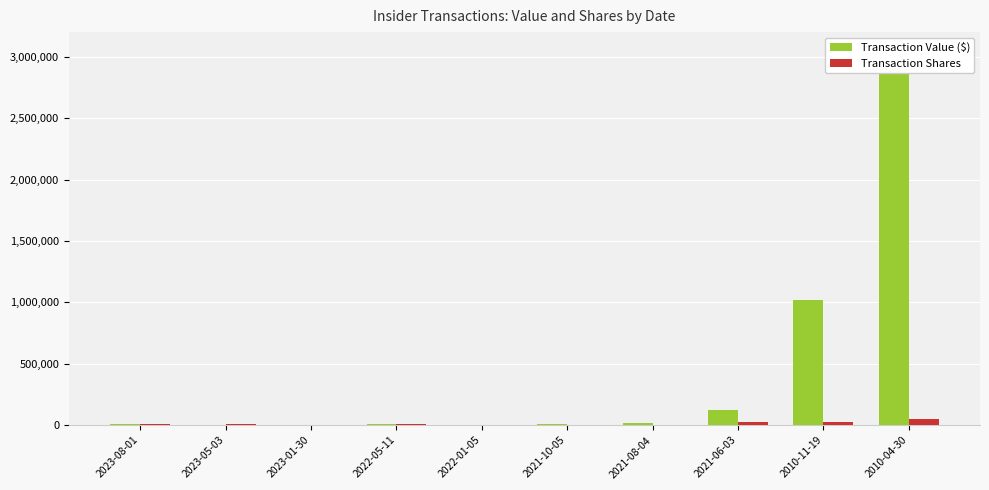

What is the sum of all Transaction Value ($) values?

4240936